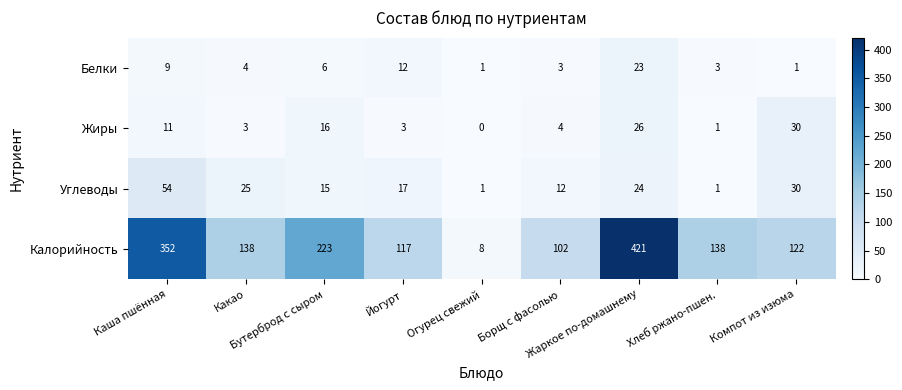

What is the average value of the Калорийность series?

180